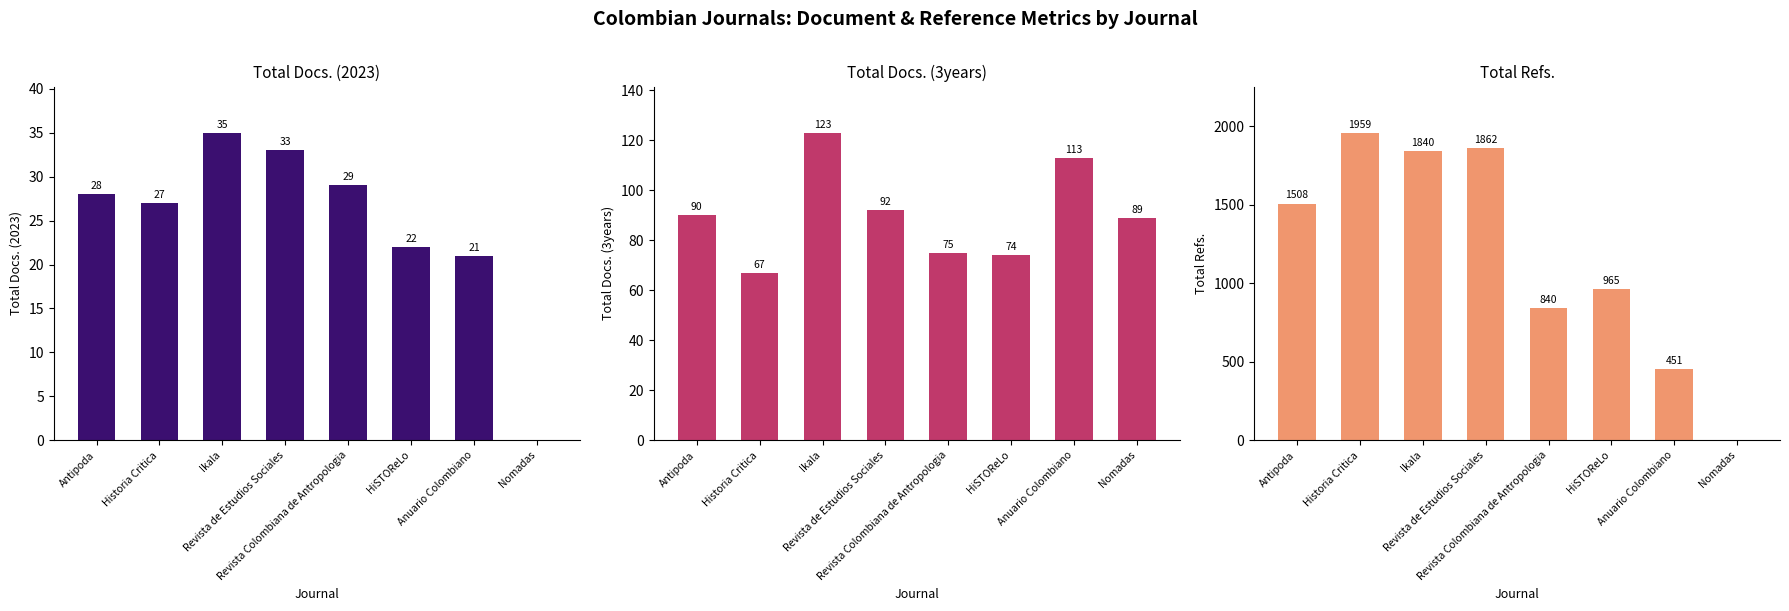

True or false: Total Docs. (3years) has a value of 144 at Antipoda.

False